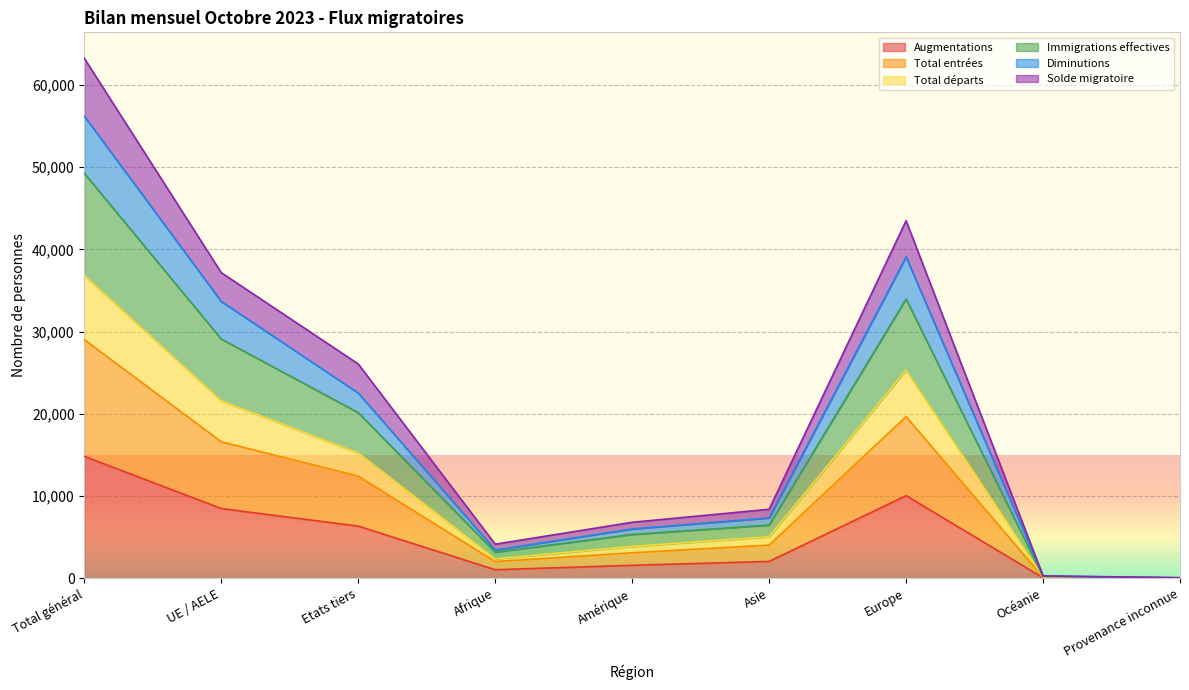

At how many categories does at least one series exceed 23887?

4